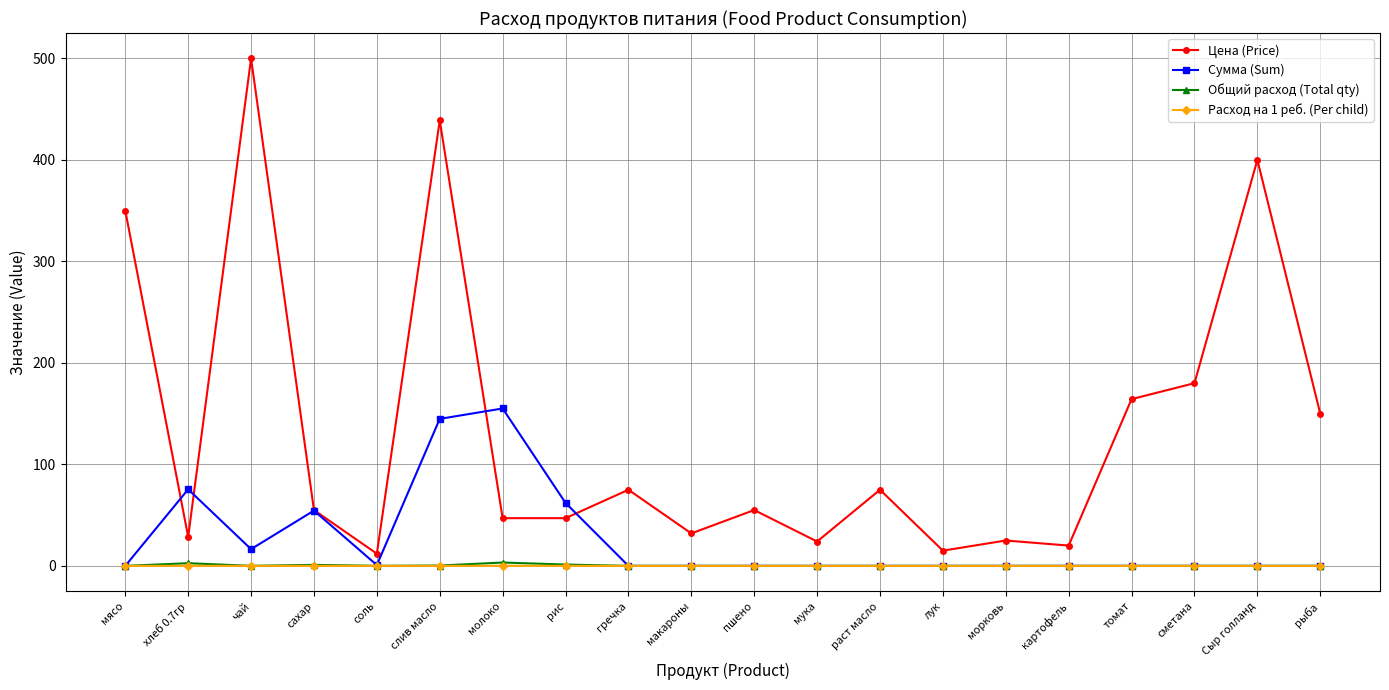

What is the value of the Сумма (Sum) point at the 4th from the left?

54.5